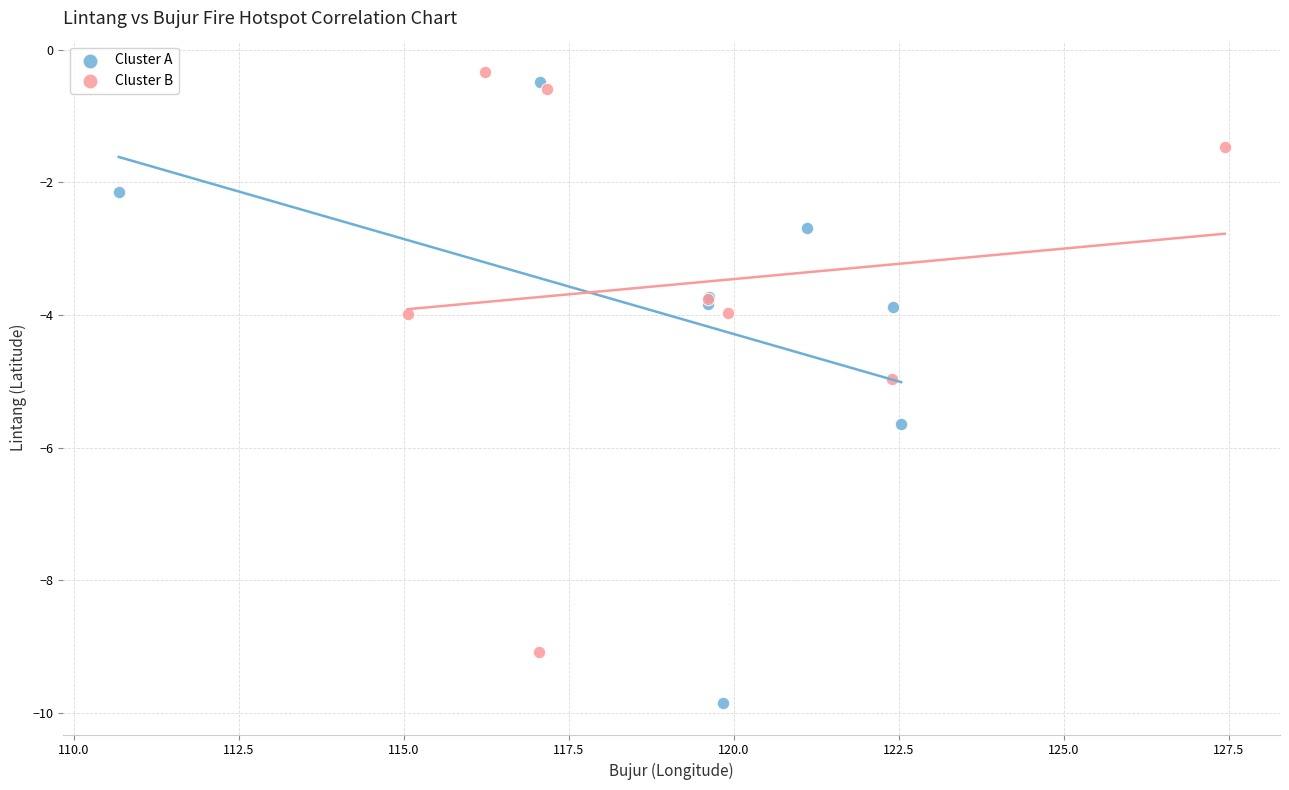

What are all the series names shown in the legend?

Cluster A, Cluster B